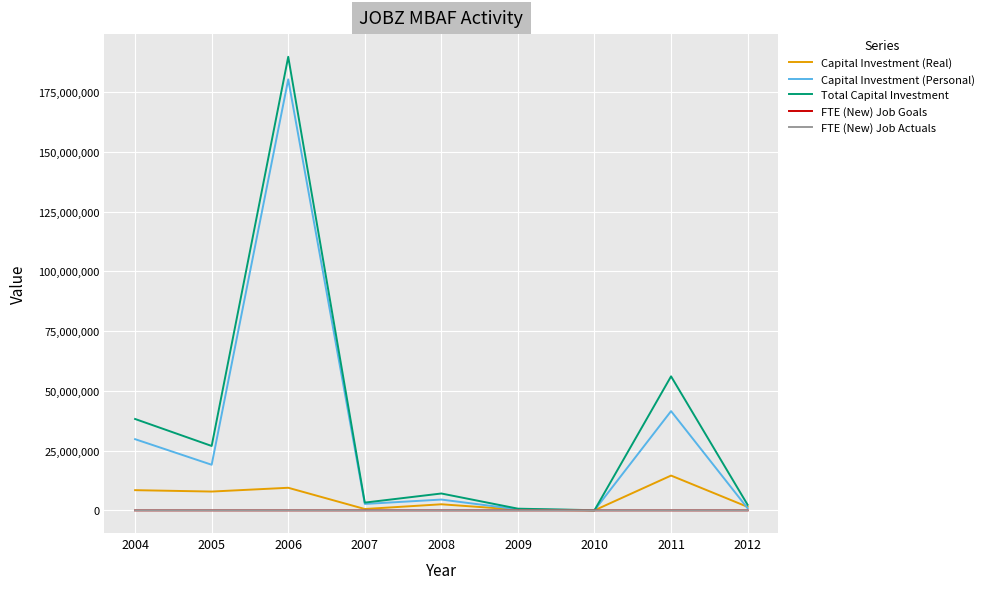

What is the maximum value shown in the chart?

189798431